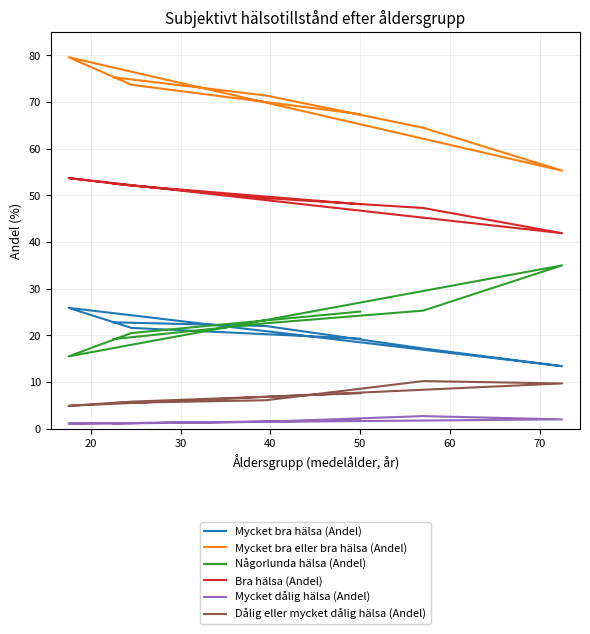

What is the highest value of the Mycket bra eller bra hälsa (Andel) series?

79.6